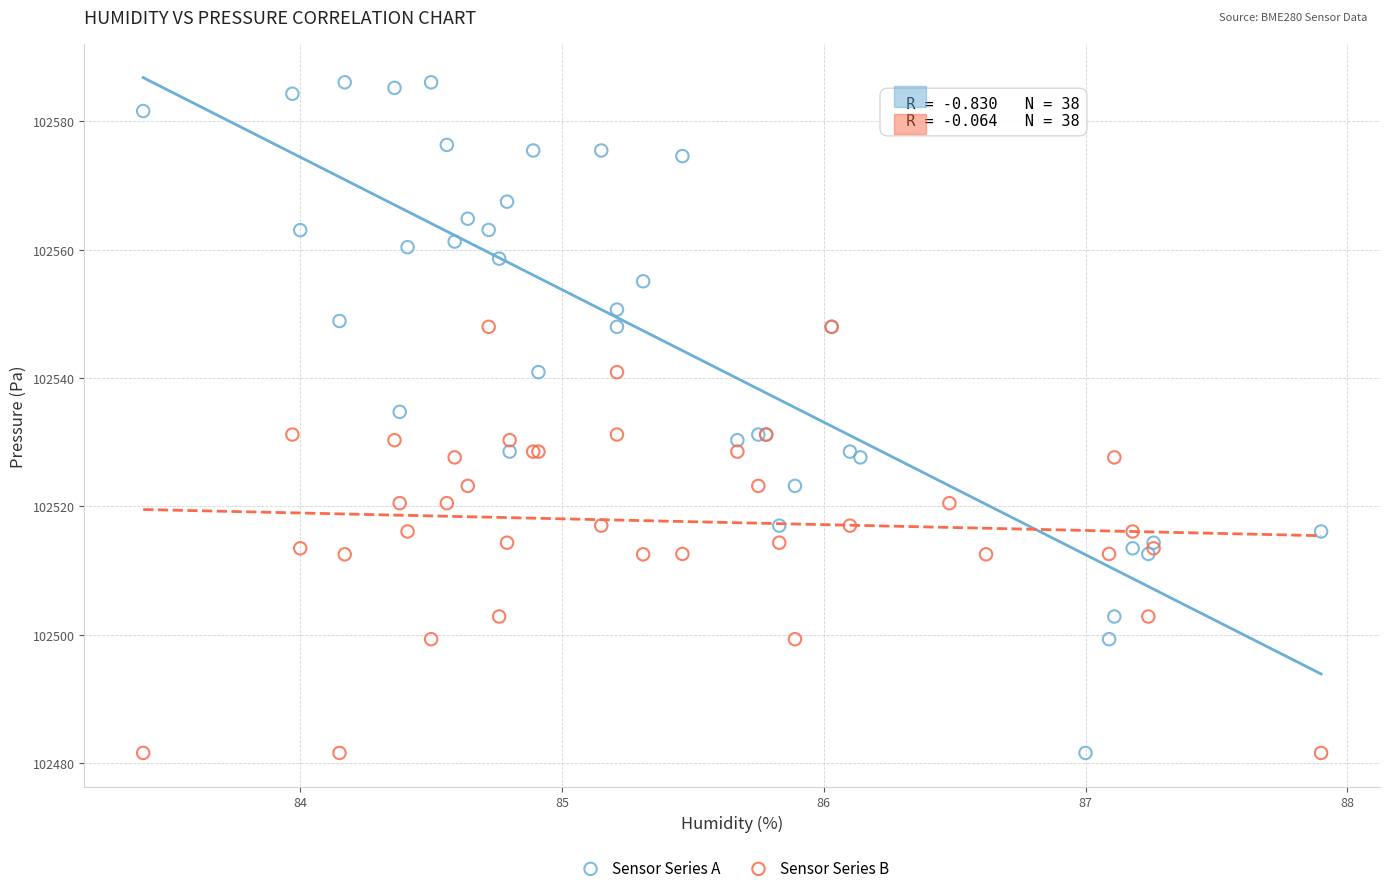

Which series has the largest Y range (max minus min)?

Sensor Series A